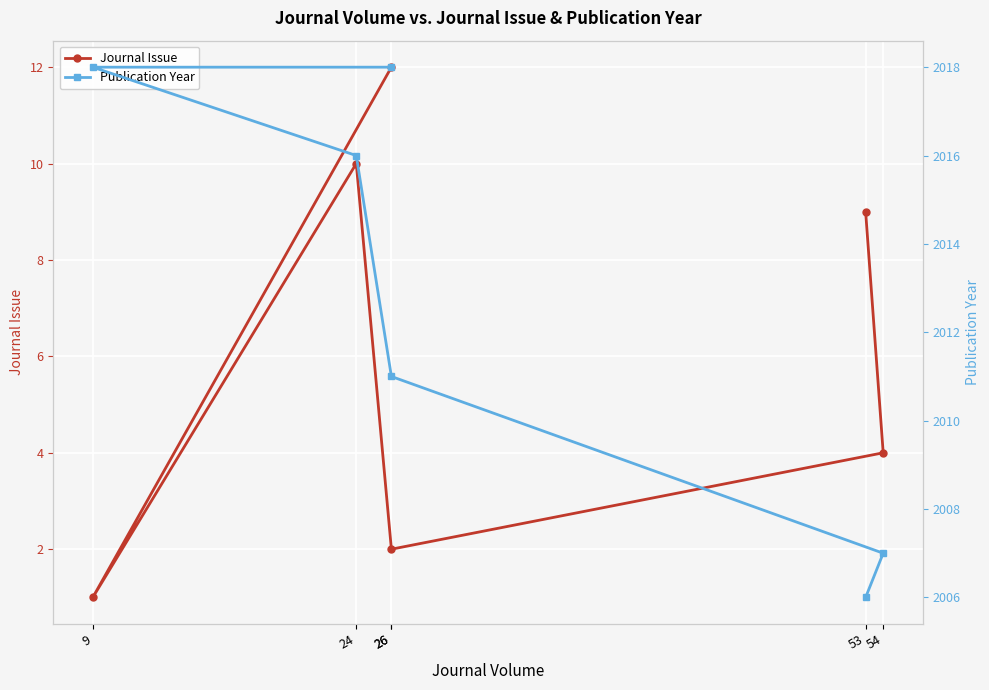

In Journal Issue, how many points are higher than both neighbors (excluding endpoints)?

1